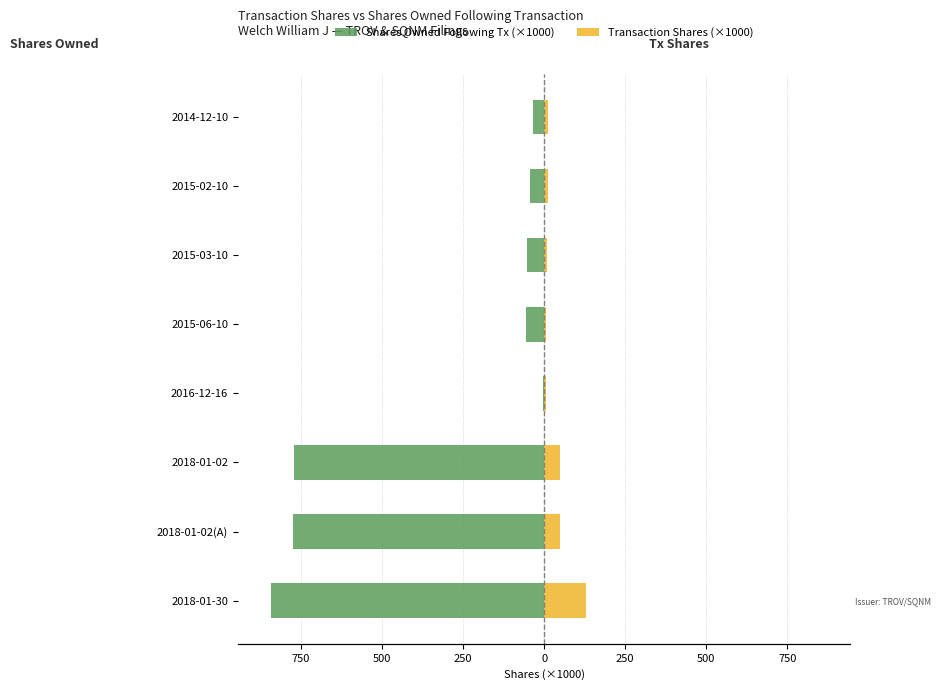

What value does the Shares Owned Following Tx (×1000) series have at 2015-02-10?

-42.6